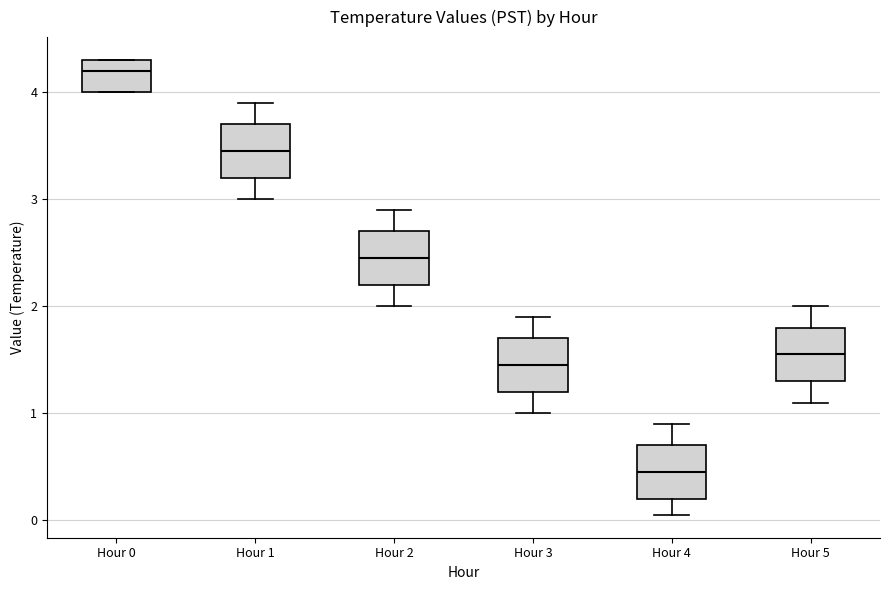

Which box has the highest median line?

Hour 0